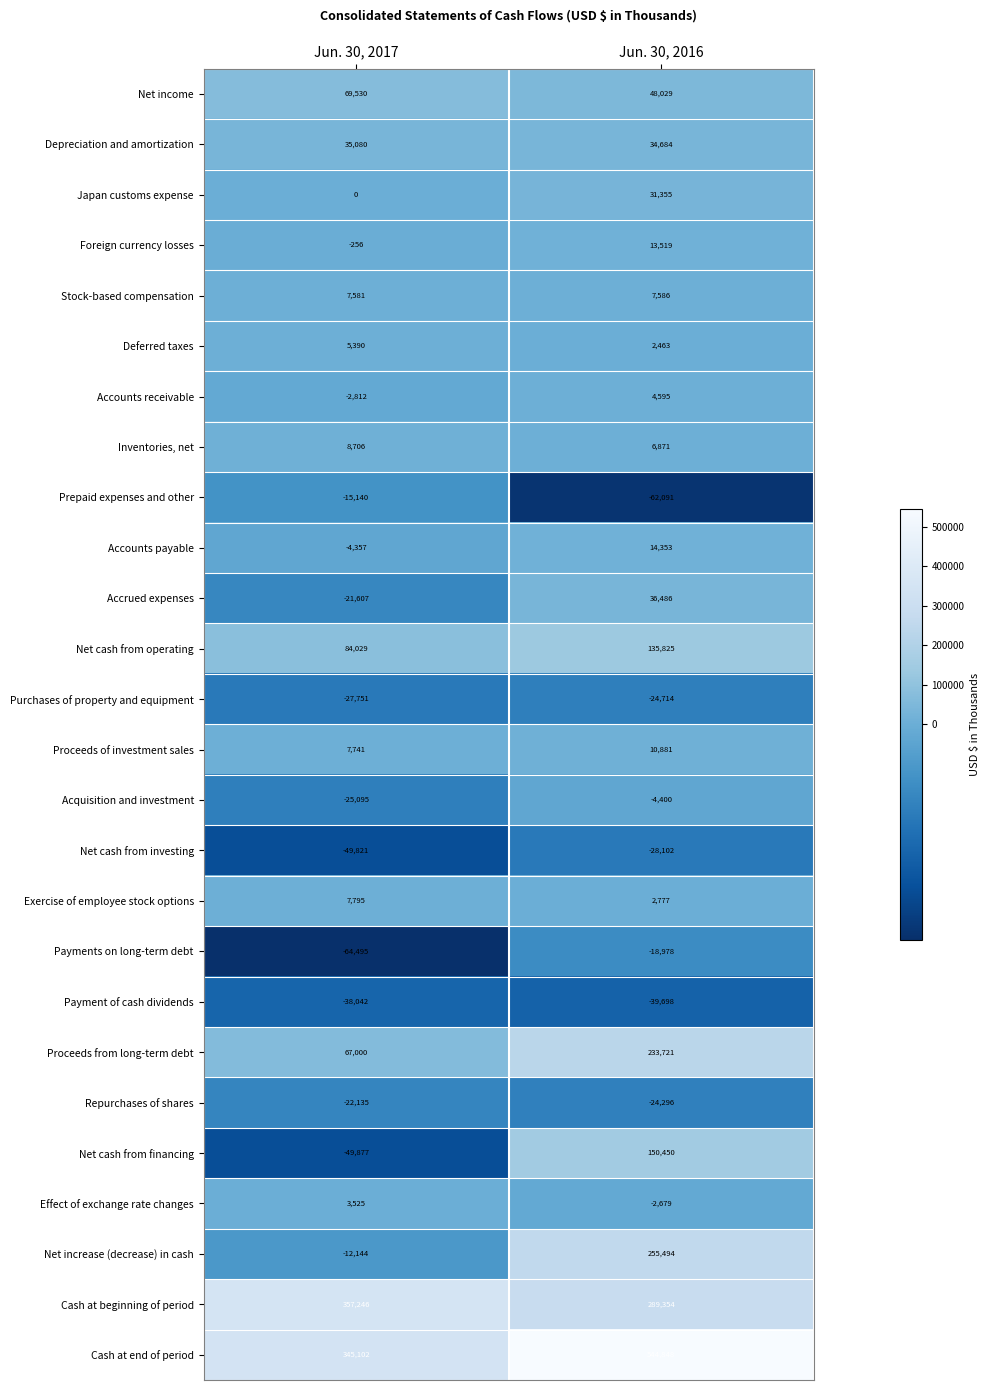

At which category does the chart reach its minimum across all series?

Jun. 30, 2017